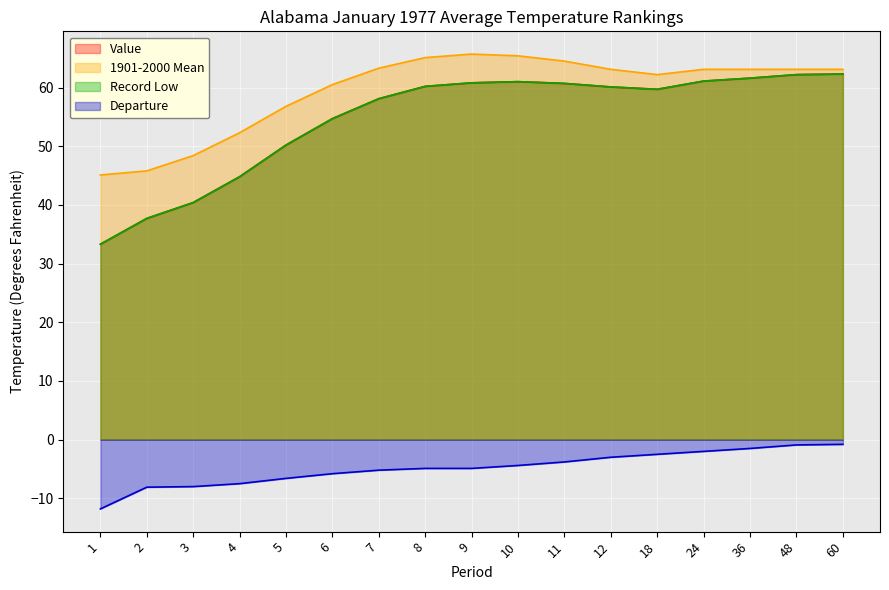

What is the sum of all Departure values?

-81.7